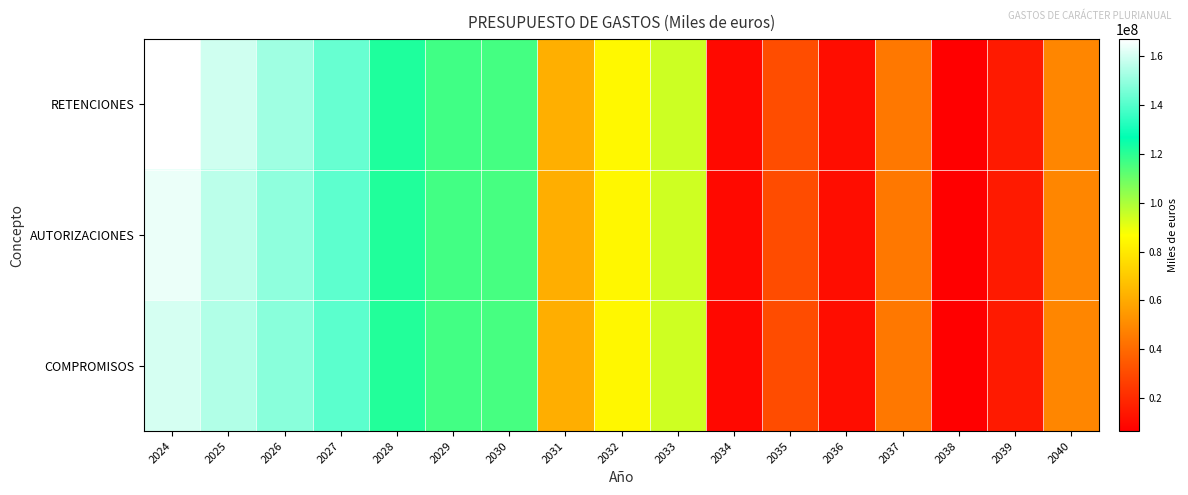

How many data points does each series have?

17